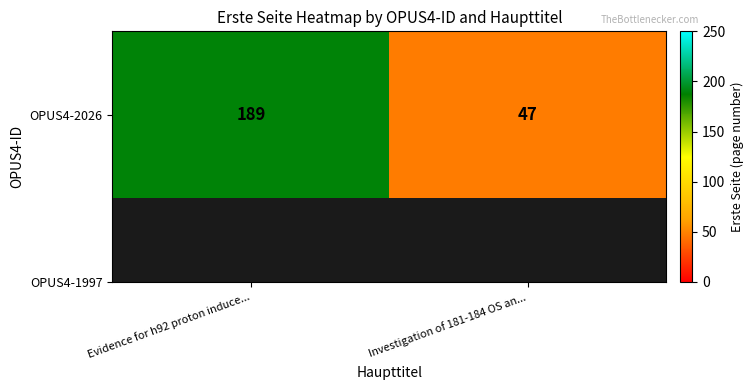

Reading left to right, what are all the values shown in this chart?

189	47